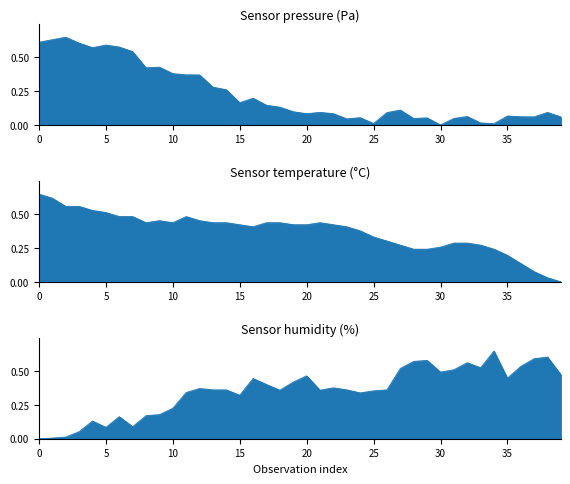

Which series changed the most between 2023-01-31T00:30:59 and 2023-01-31T00:55:30?

pressure